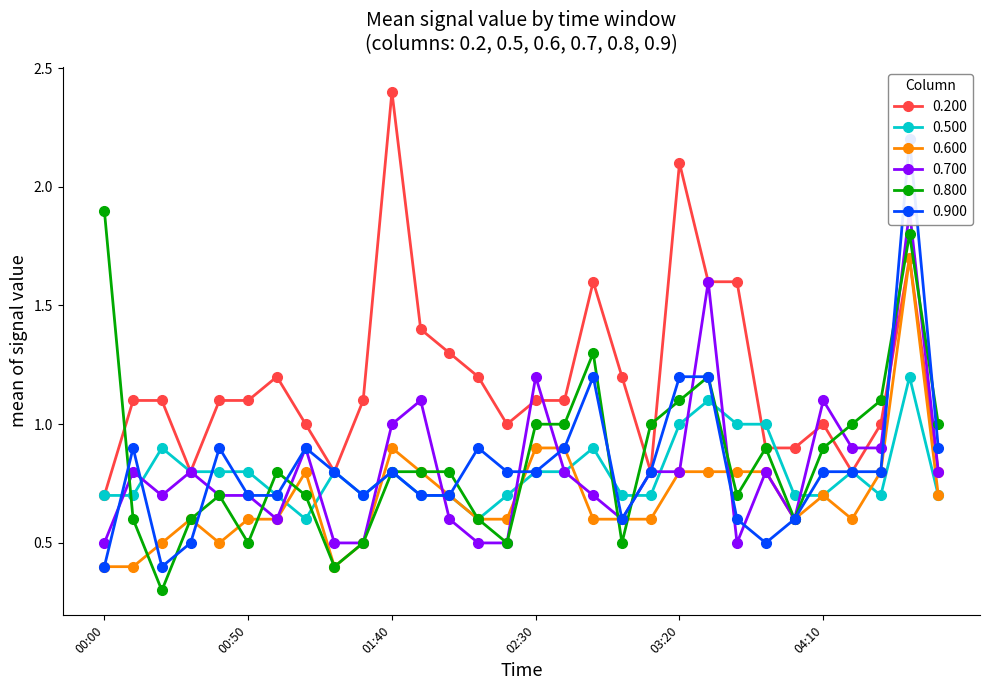

The value of 0.700 at 04:00 is 0.3. True or false?

False